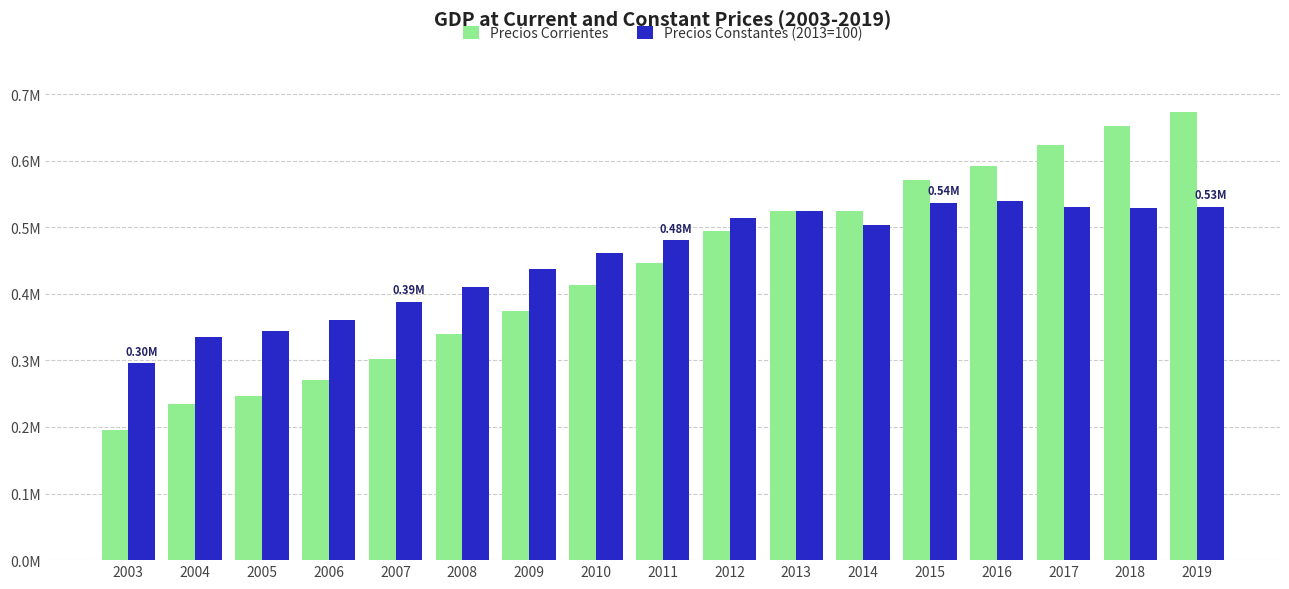

Is the value of Precios Corrientes at 2009 greater than the value of Precios Constantes (2013=100) at 2015?

No